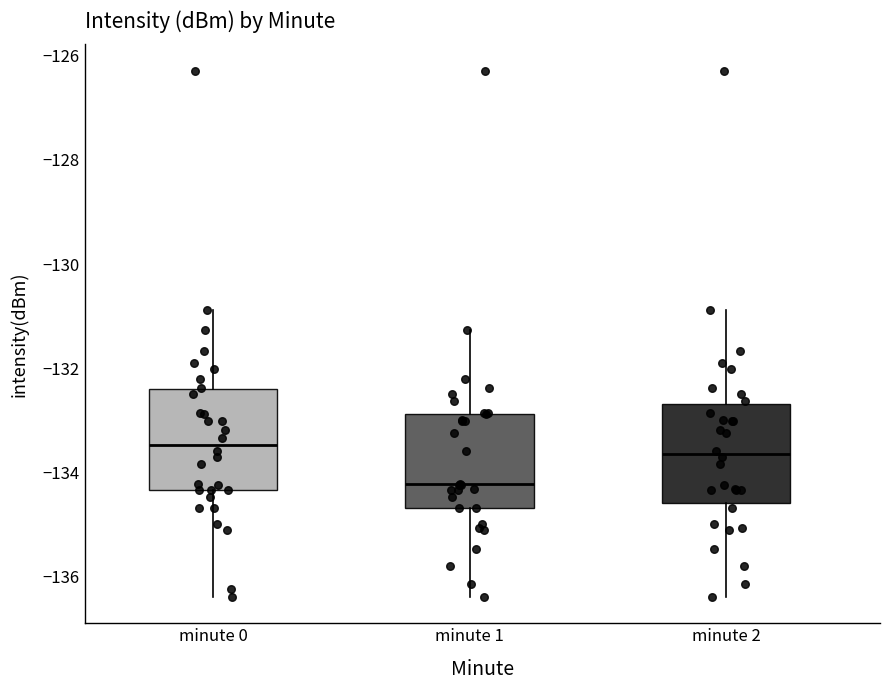

Where is the lower edge of the box for minute 1 on the y-axis? The values are not printed on the chart, so give them approximately, as read against the axis.

-134.6